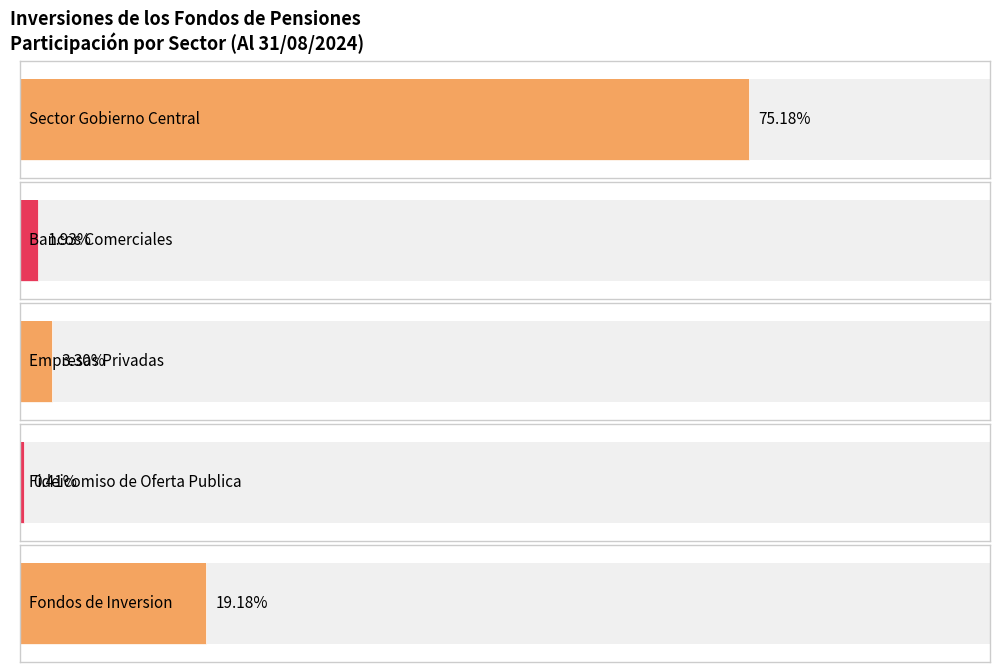

How many groups of bars are there?

5